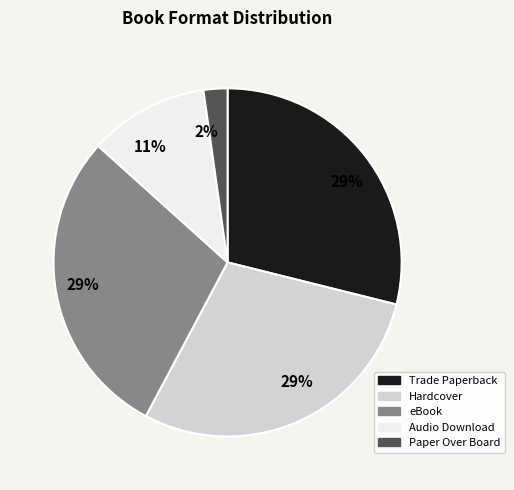

What is the ratio of the value at eBook to the value at Trade Paperback?

1.0